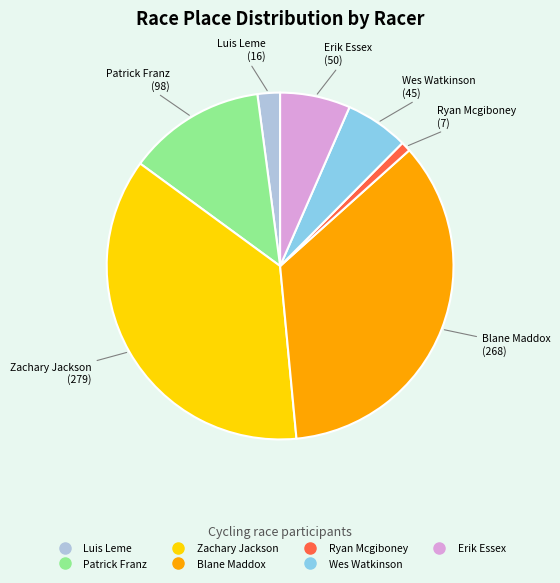

Which category has the smallest portion of the pie?

Ryan Mcgiboney